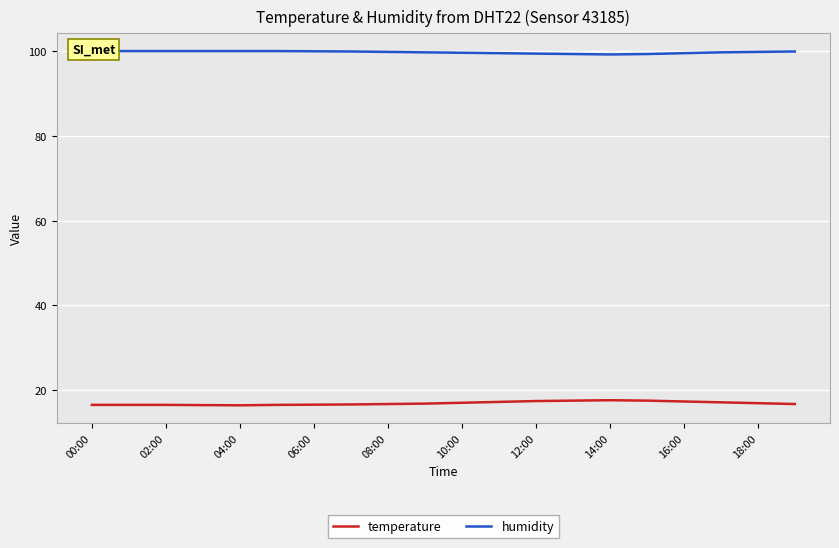

Is it true that temperature equals 17.7 at 14:00?

True